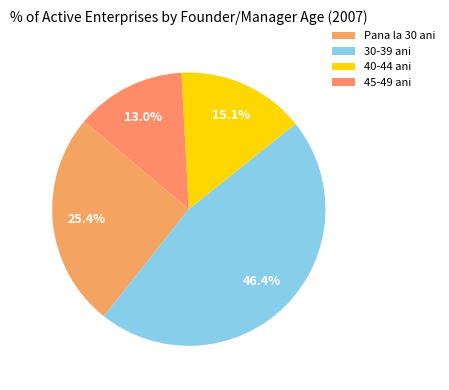

Which slice is the largest?

30-39 ani